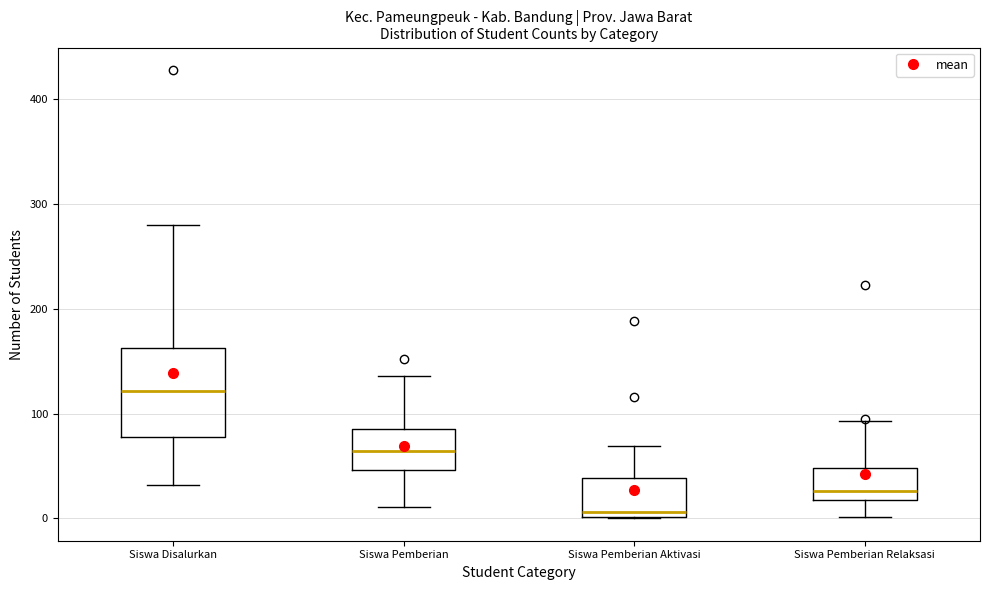

Reading left to right, read every box against the y-axis: the position of its median line, the range the box covers, and the ends of its whiskers. The values are not printed on the chart, so give them approximately, as read against the axis.

Siswa Disalurkan: median 120, box 80 to 160, whiskers 30 to 280
Siswa Pemberian: median 60, box 50 to 90, whiskers 10 to 140
Siswa Pemberian Aktivasi: median 10, box 0 to 40, whiskers 0 to 70
Siswa Pemberian Relaksasi: median 30, box 20 to 50, whiskers 0 to 90